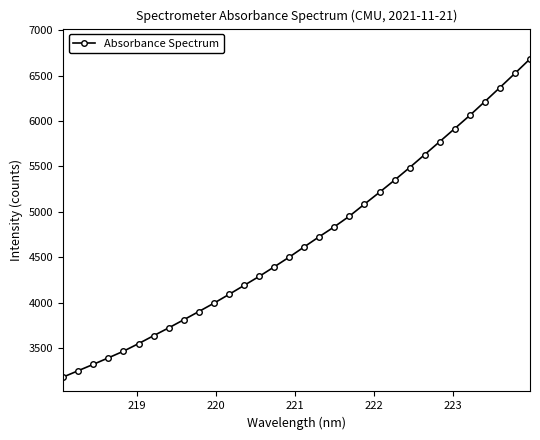

What is the sum of all values?

150122.5